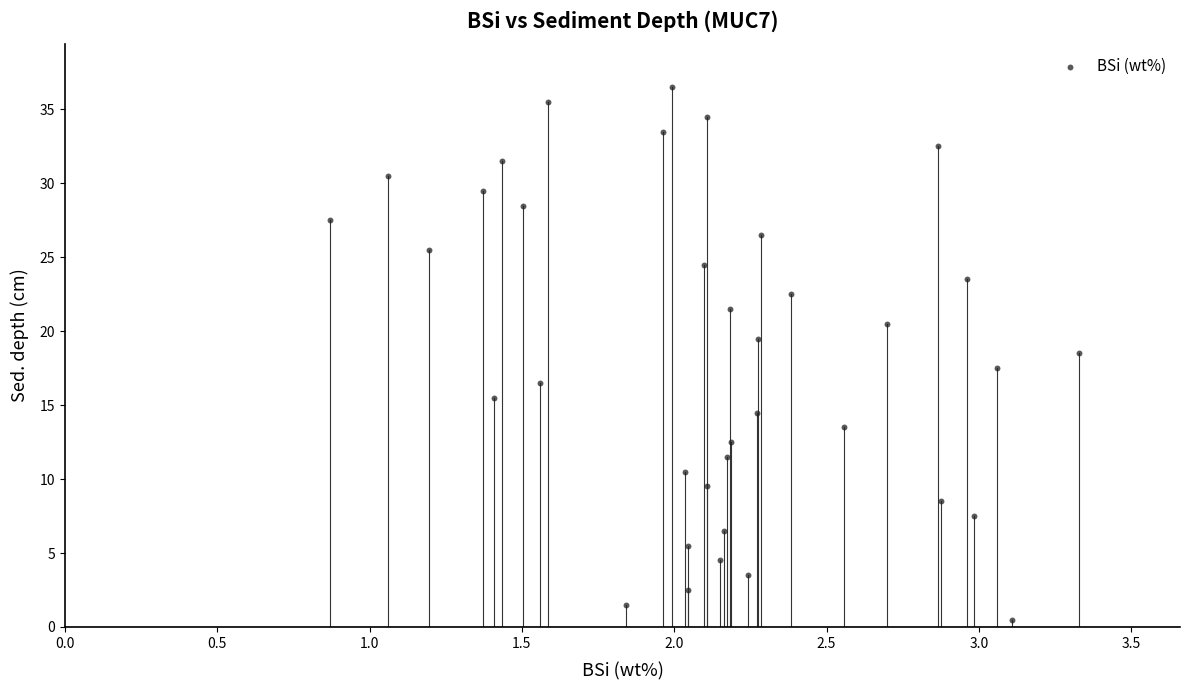

What is the range of Y values (max minus min)?

36.0